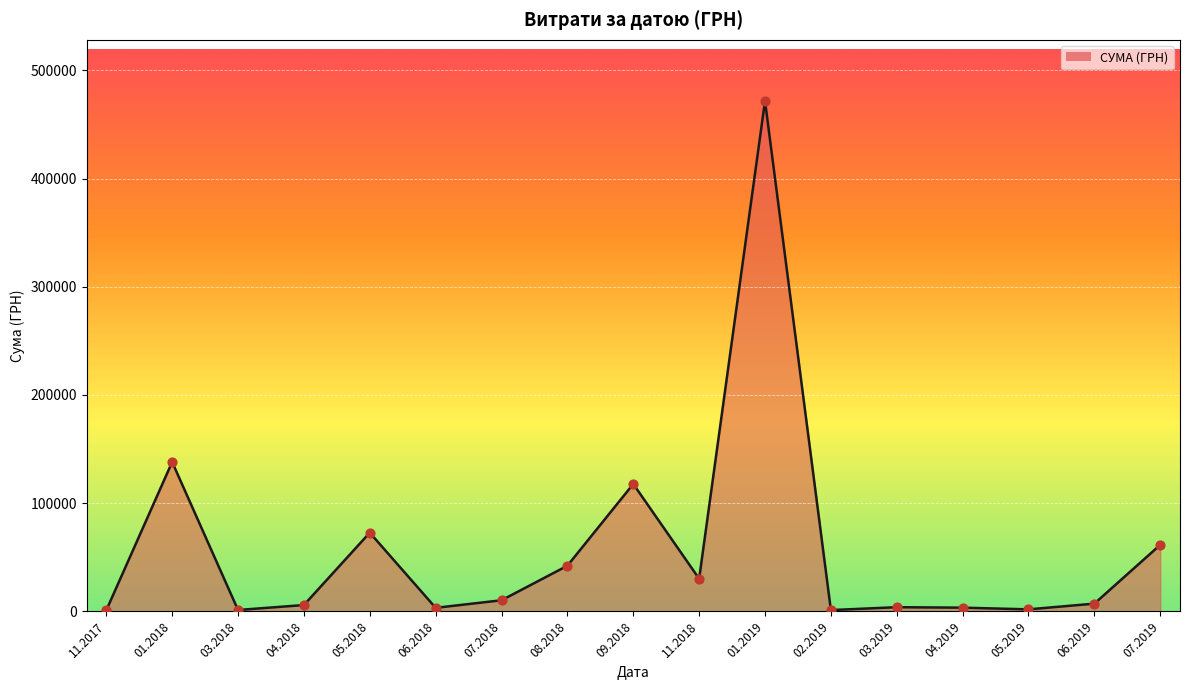

What is the change in value from 11.2018 to 07.2019?

+31333.9